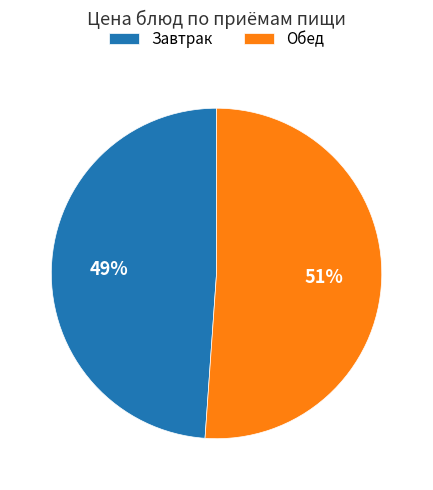

Which category has the biggest portion of the pie?

Обед